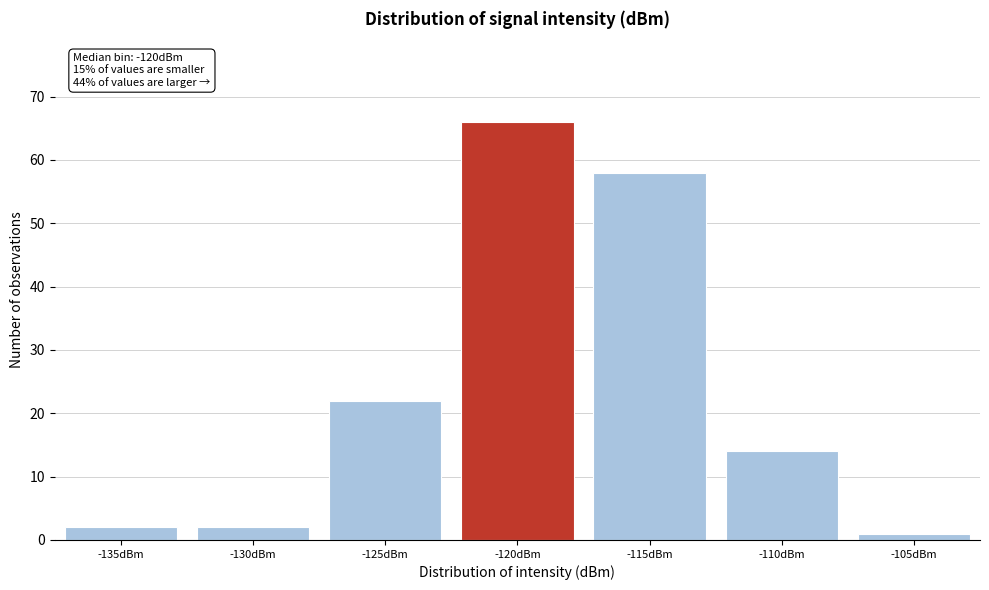

Reading right to left, what are all the values shown in this chart?

1	14	58	66	22	2	2